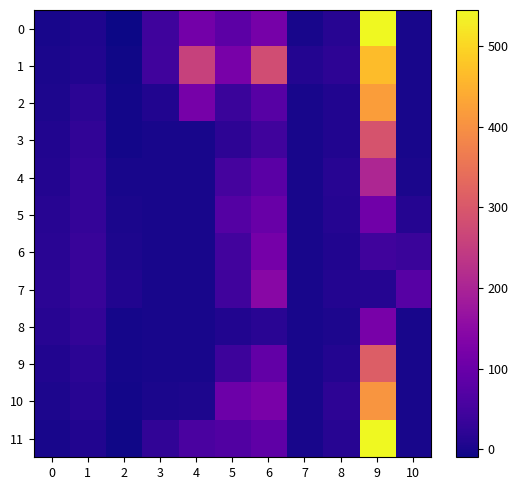

What is the greatest value displayed?

545.0